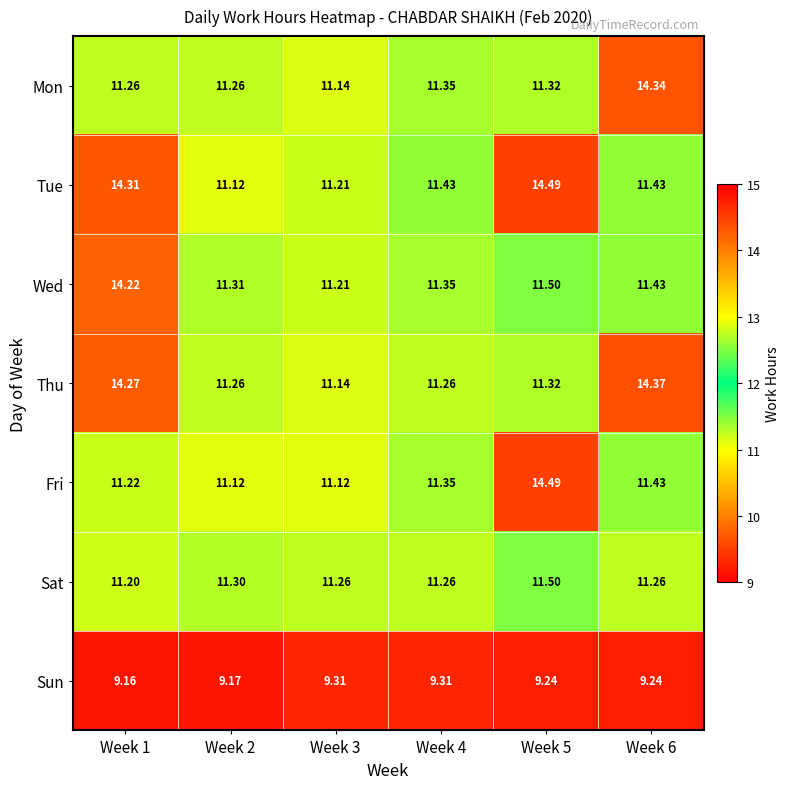

Is the value of Fri at Week 4 greater than the value of Sat at Week 4?

Yes